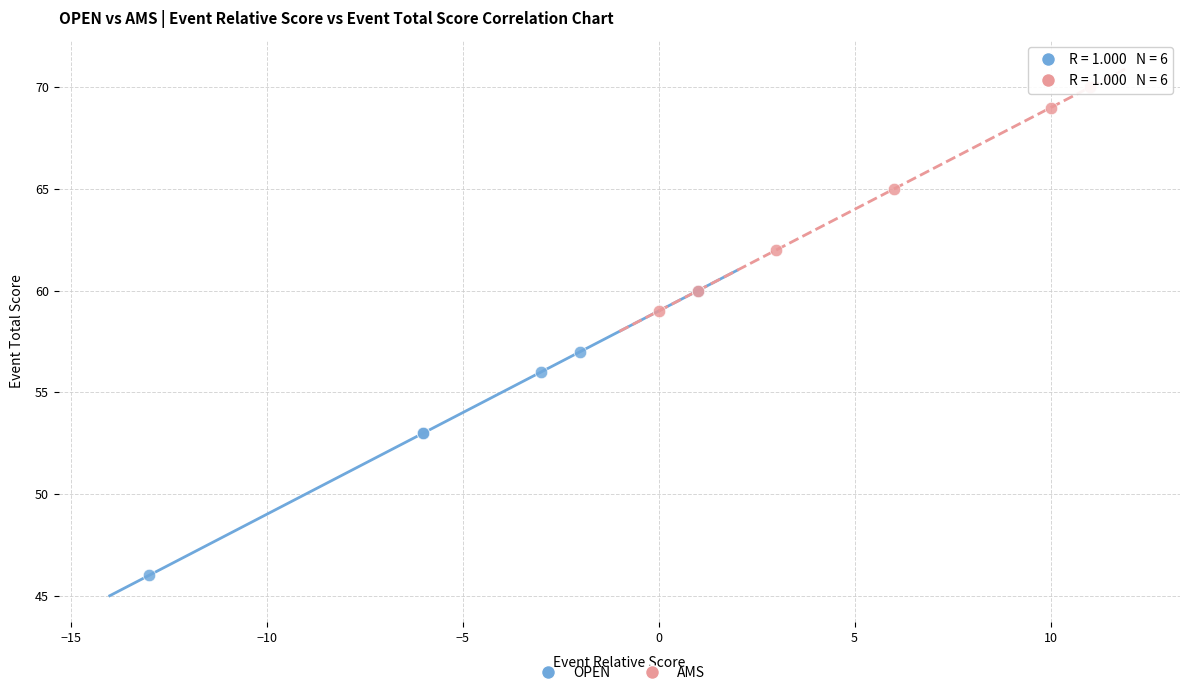

Which series reaches the maximum Y coordinate?

AMS